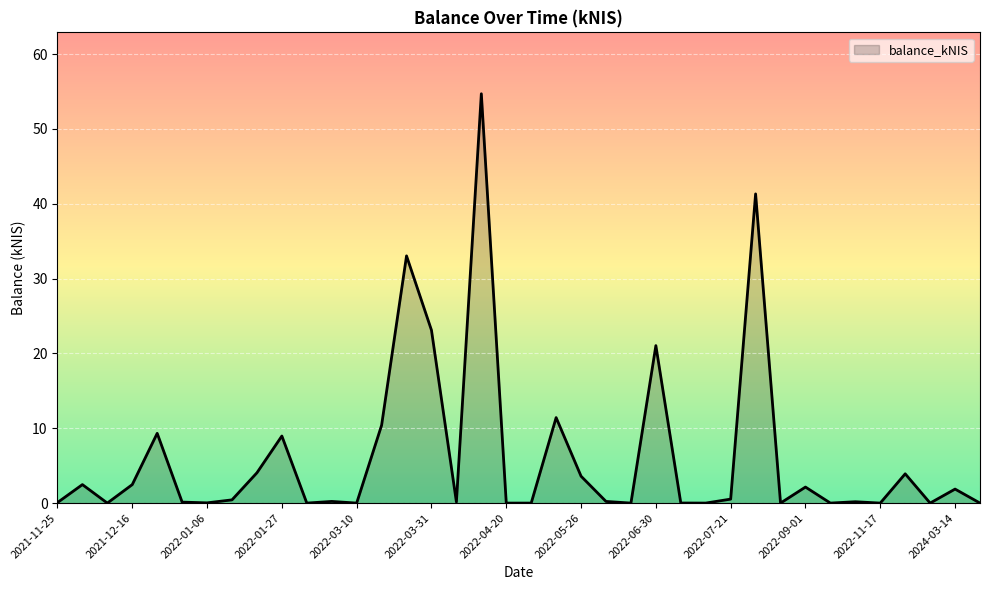

What is the greatest value displayed?

54.7